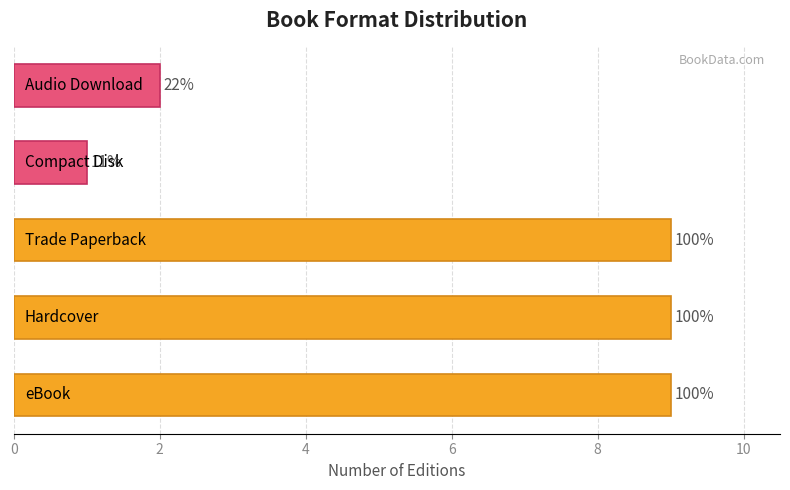

How many bars are there in total?

5